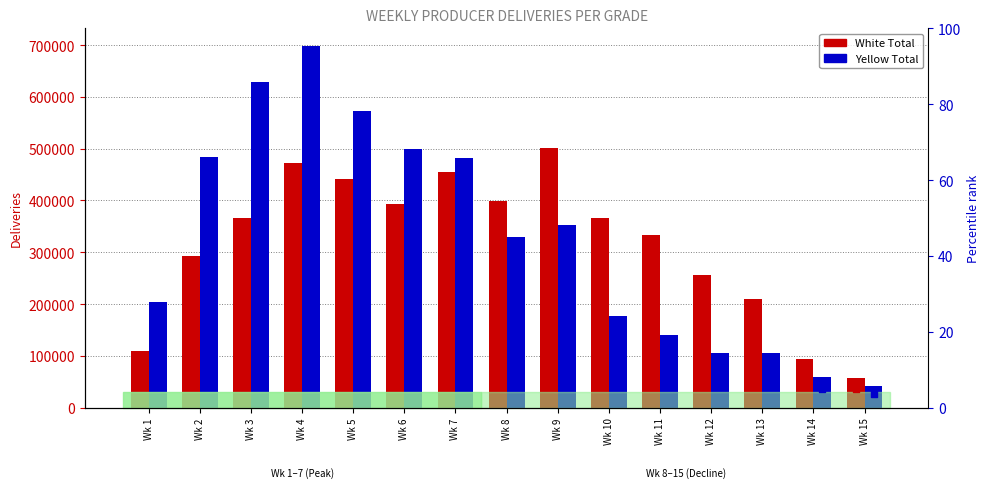

What is the total value across all series at Wk 7?

938728.3